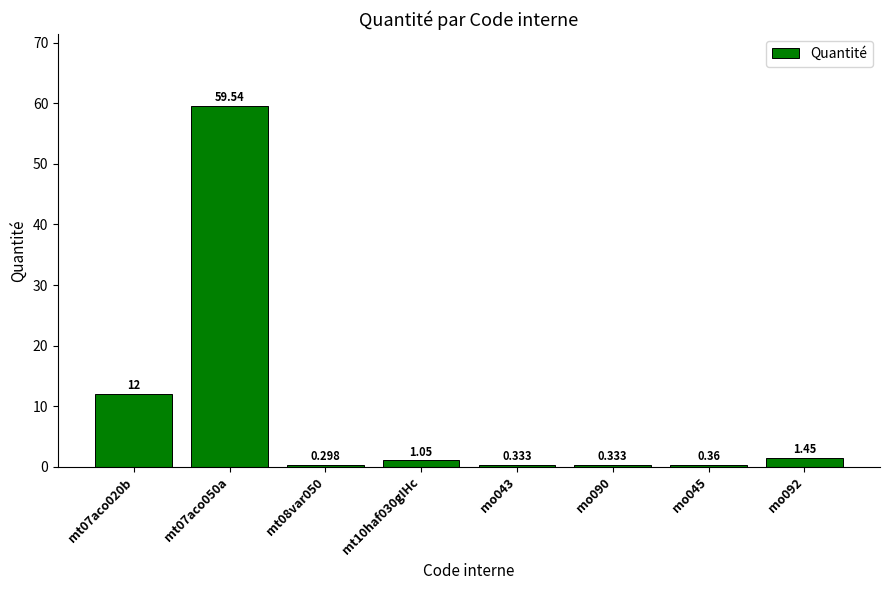

What is the approximate value at mt10haf030gIHc?

1.1